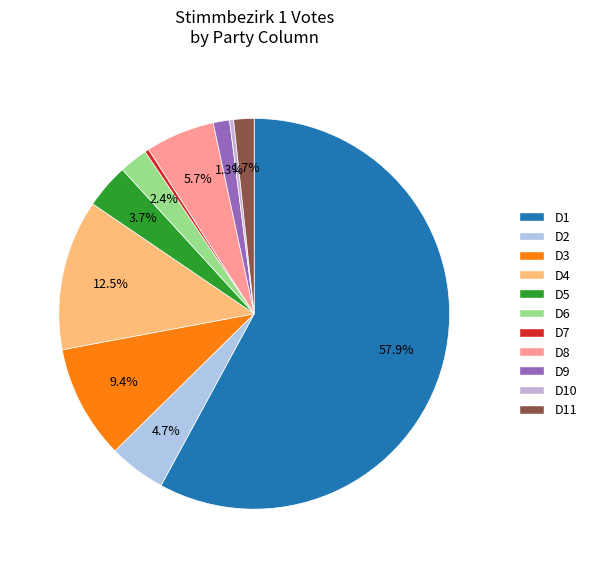

Which category accounts for the majority?

D1